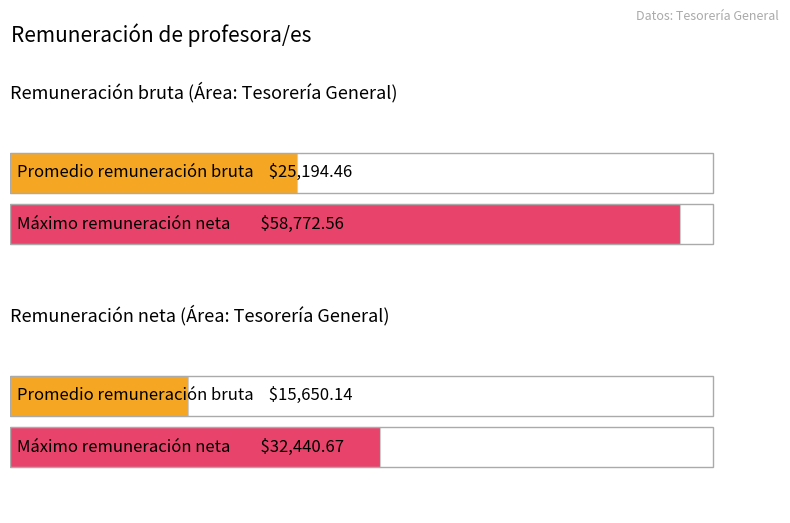

Rank the series at Tesorería General from highest to lowest value.

Remuneración bruta, Remuneración neta